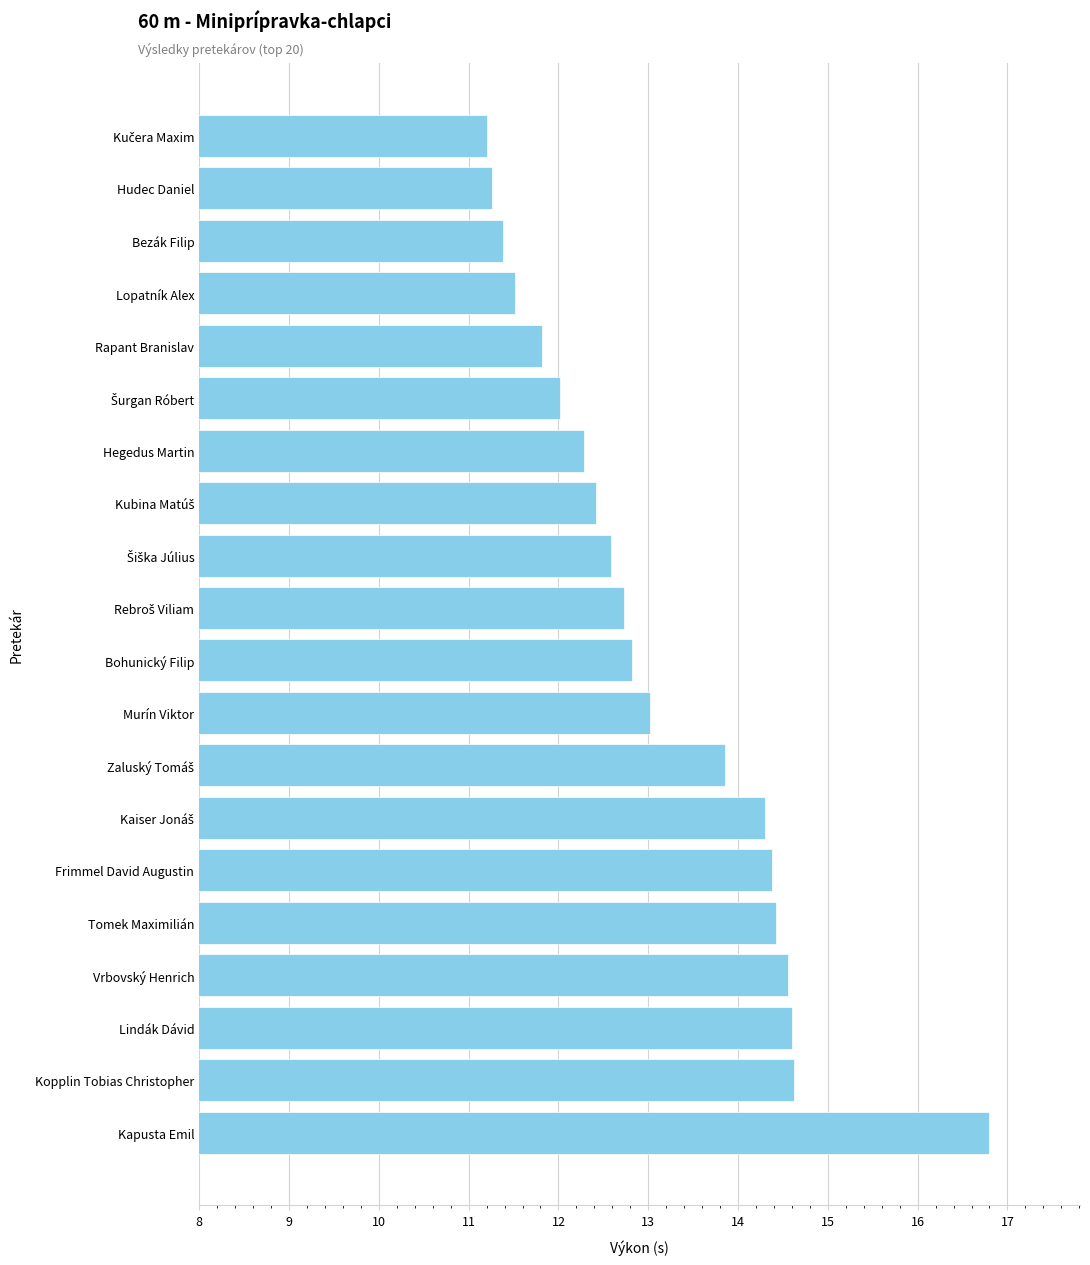

True or false: the data shows 14.4 at Tomek Maximilián.

True